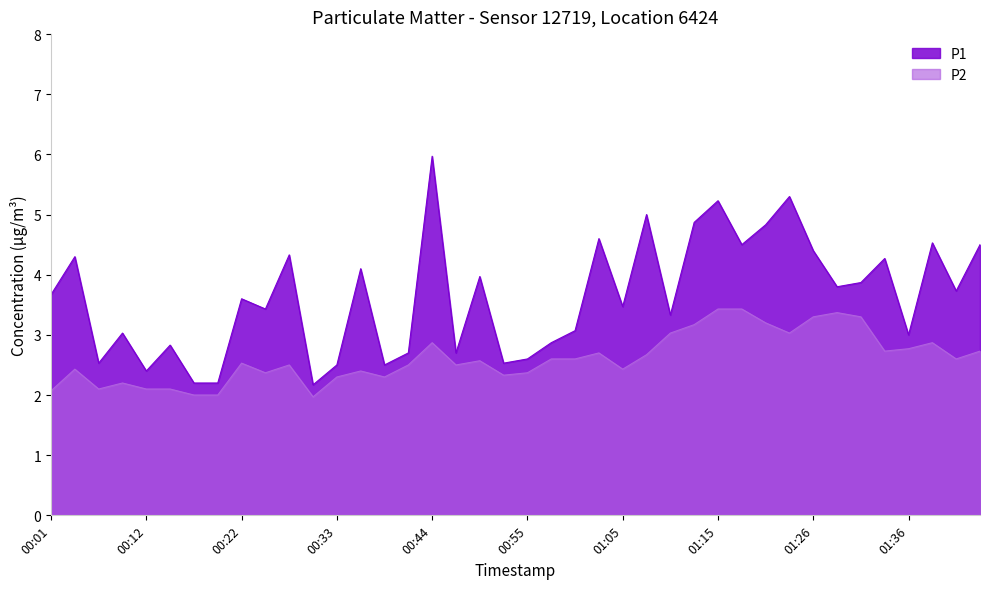

True or false: P1 and P2 intersect in this chart.

False